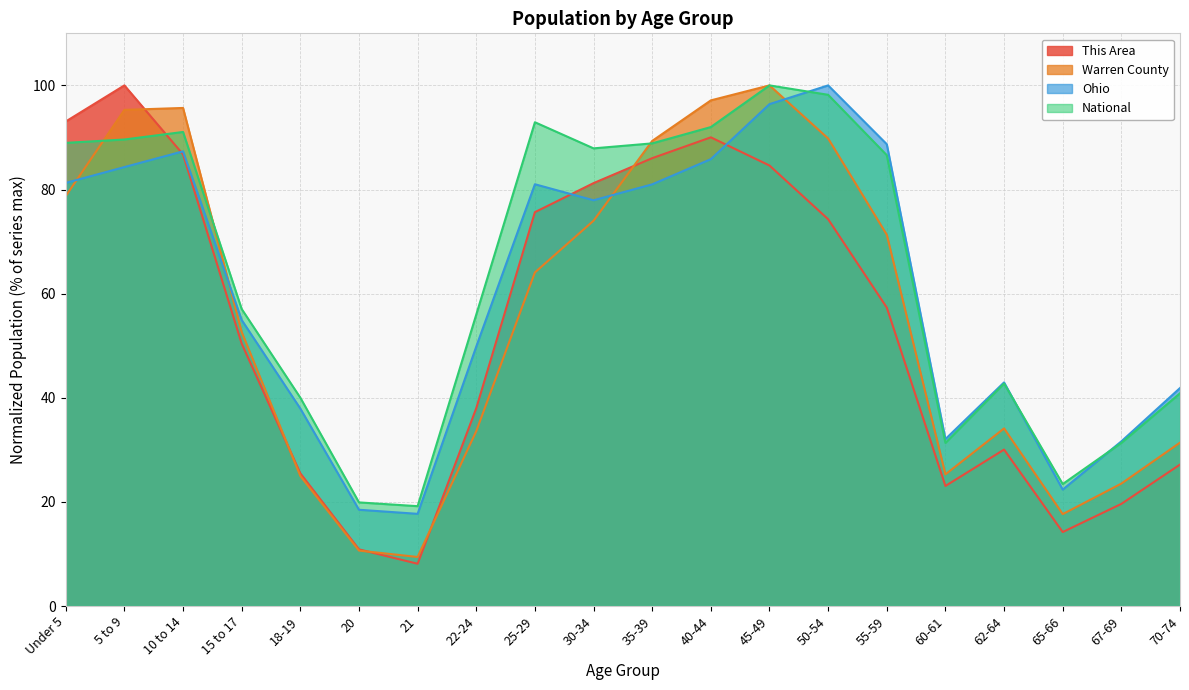

Rank the series at 30-34 from lowest to highest value.

Warren County, Ohio, This Area, National